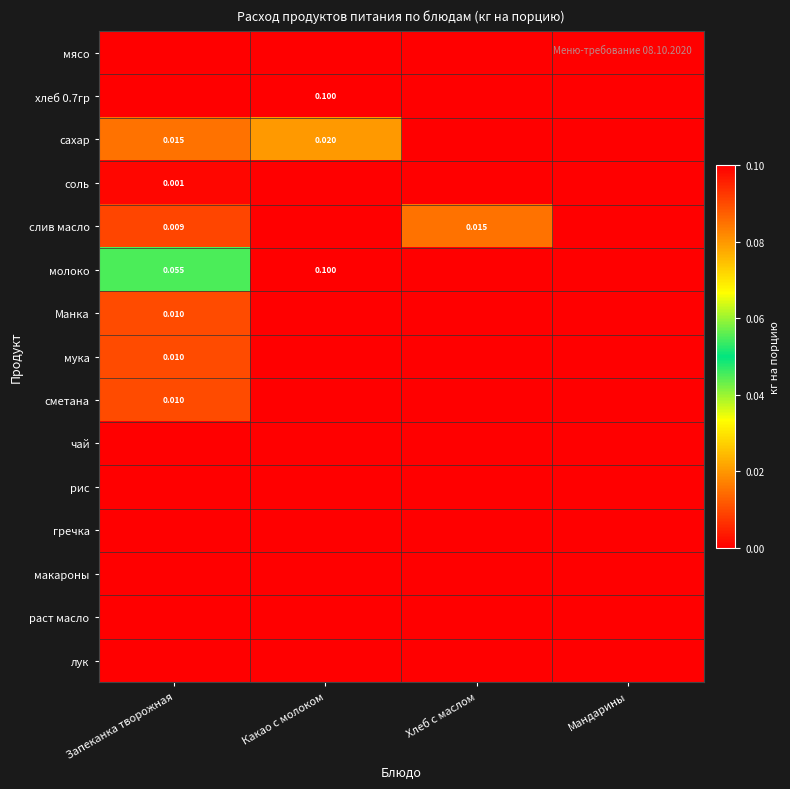

At which category is the sum across all series the highest?

Какао с молоком